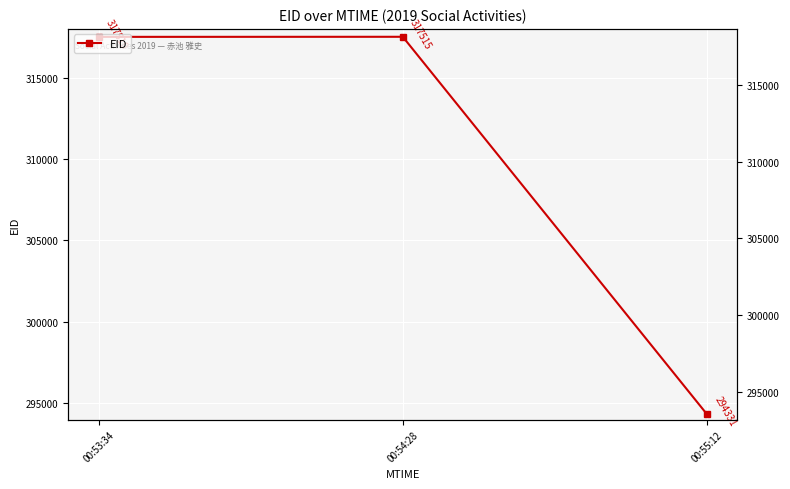

List the labels in order of value, largest first.

00:54:28, 00:53:34, 00:55:12